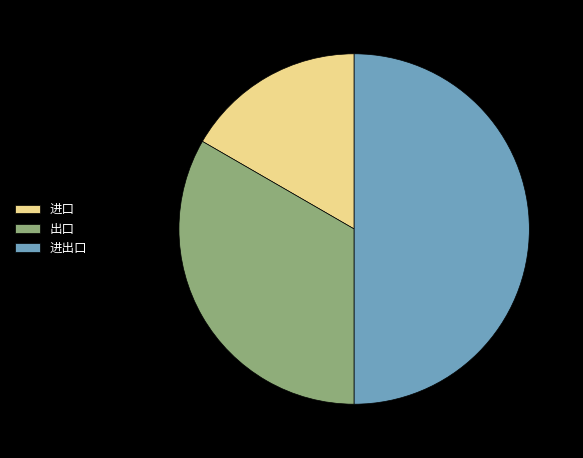

Is 出口 the majority of the pie?

No